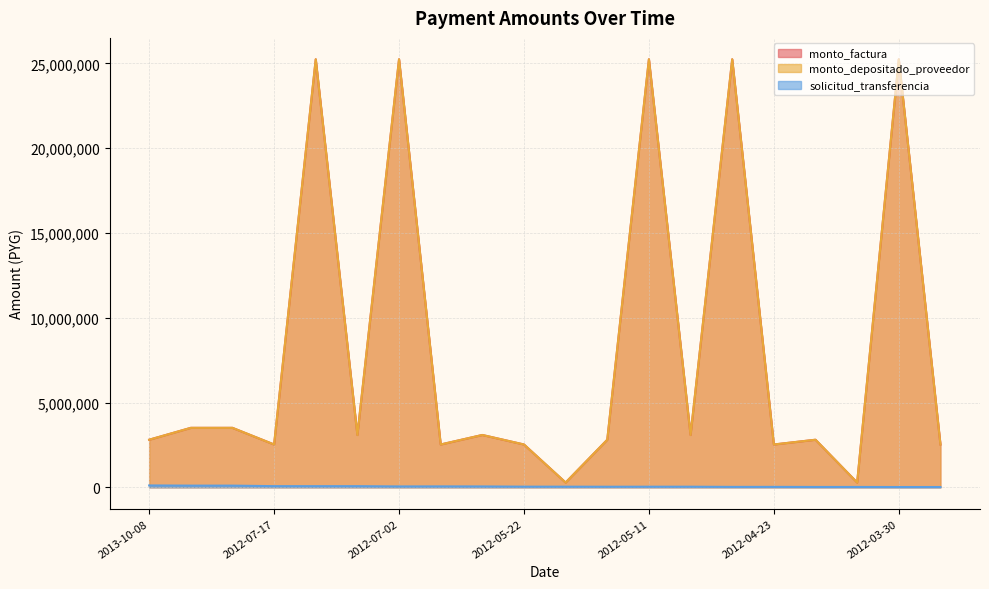

How many interior local valleys does the monto_factura series have?

7